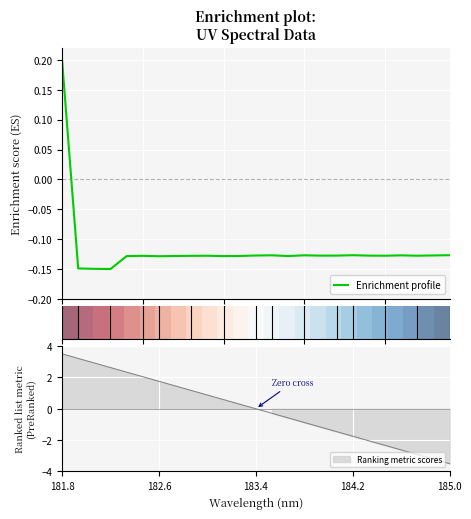

Between 184.9911297472 and 184.5979655002, which is larger?

184.9911297472